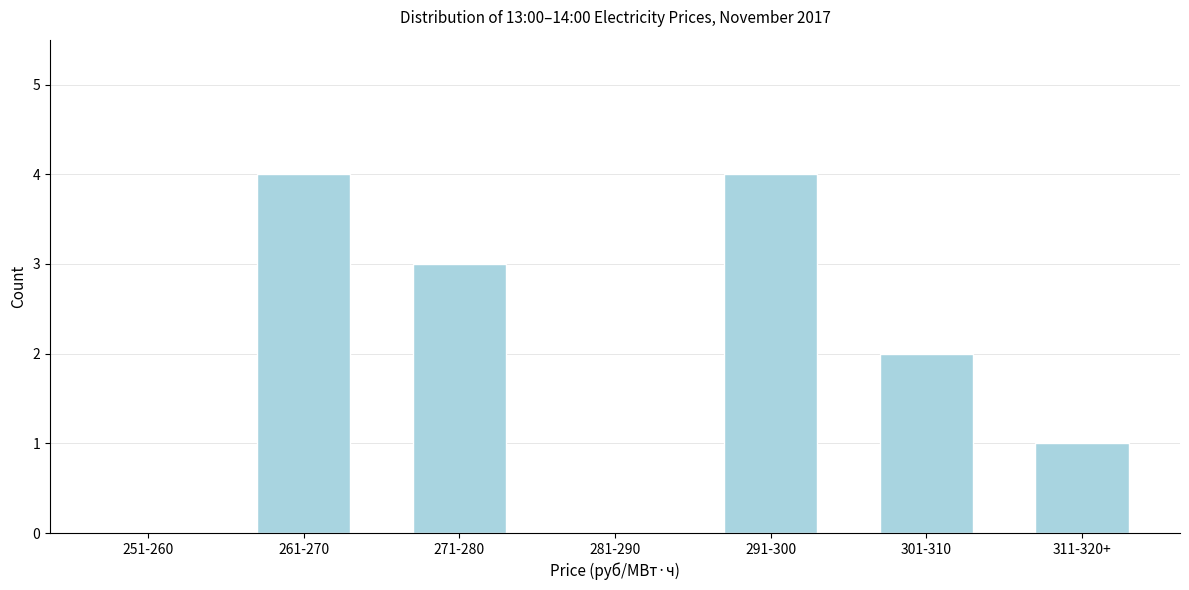

Reading right to left, what are all the values shown in this chart?

311-320+=1	301-310=2	291-300=4	281-290=0	271-280=3	261-270=4	251-260=0